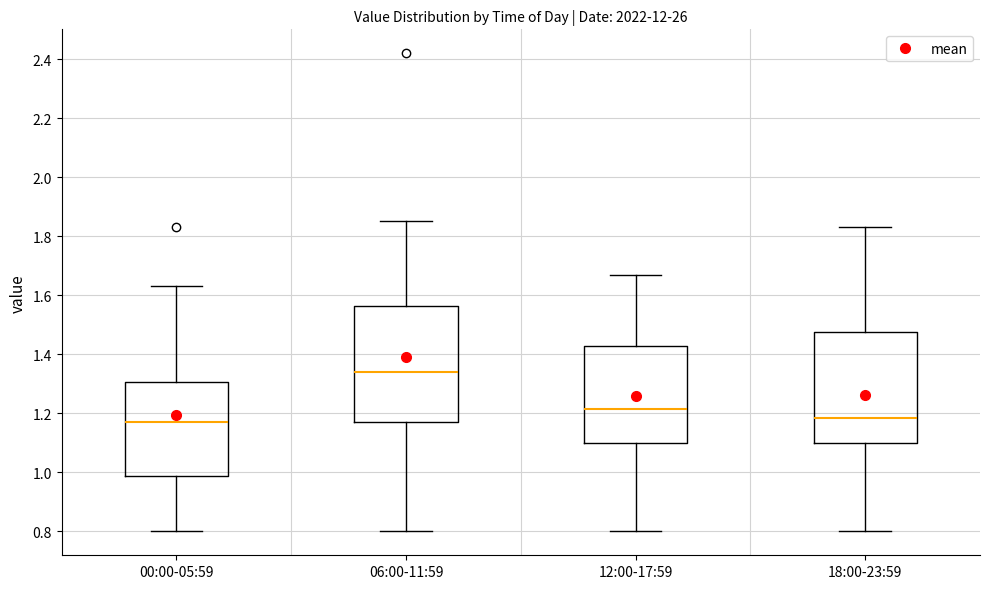

Where is the upper edge of the box for 06:00-11:59 on the y-axis? The values are not printed on the chart, so give them approximately, as read against the axis.

1.56